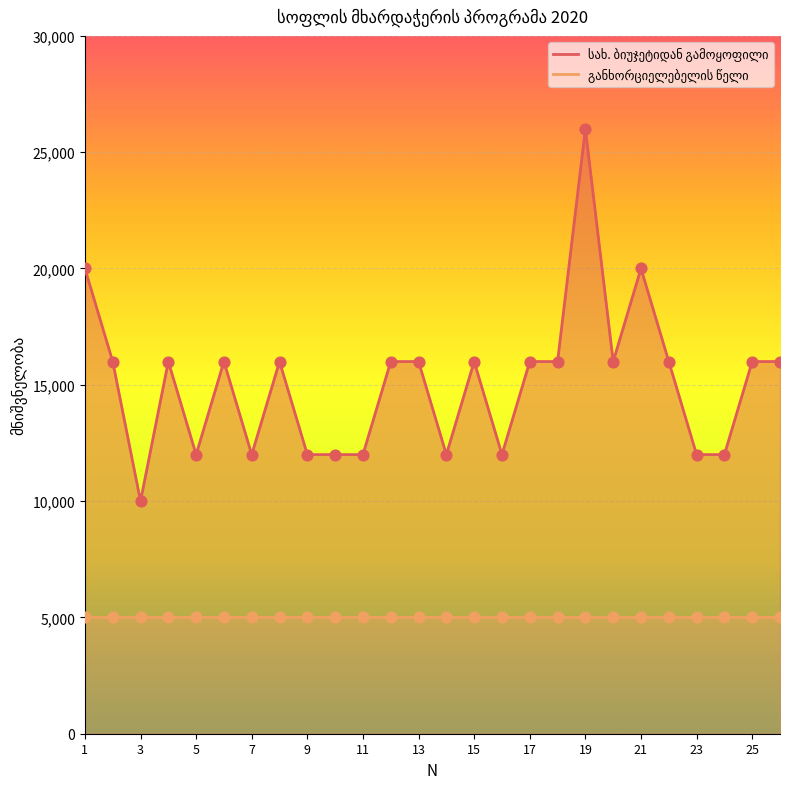

What is the change in value from 10 to 25?

+4000